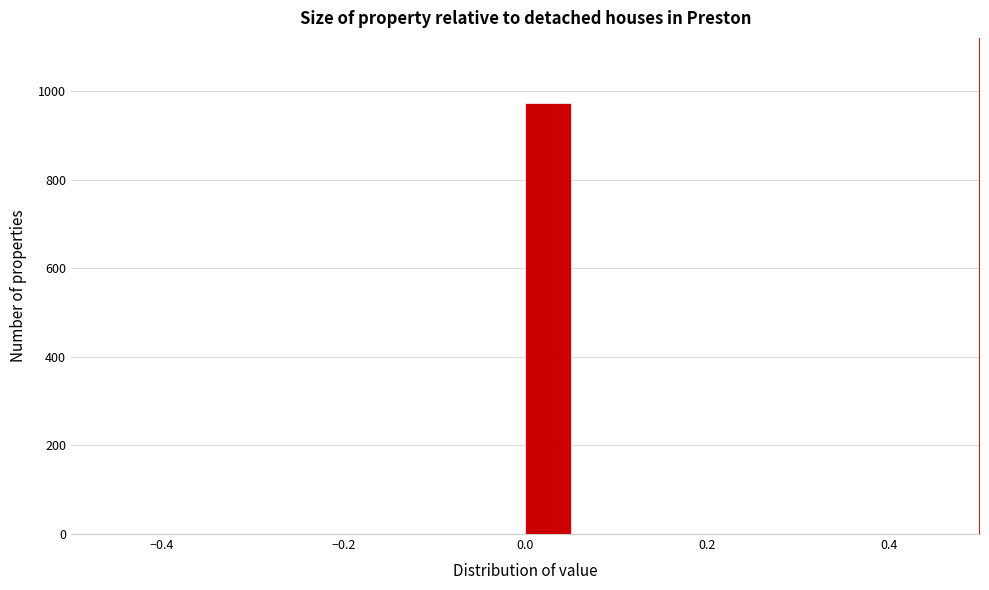

Read against the x-axis, roughly where is the centre of the tallest bar?

0.02